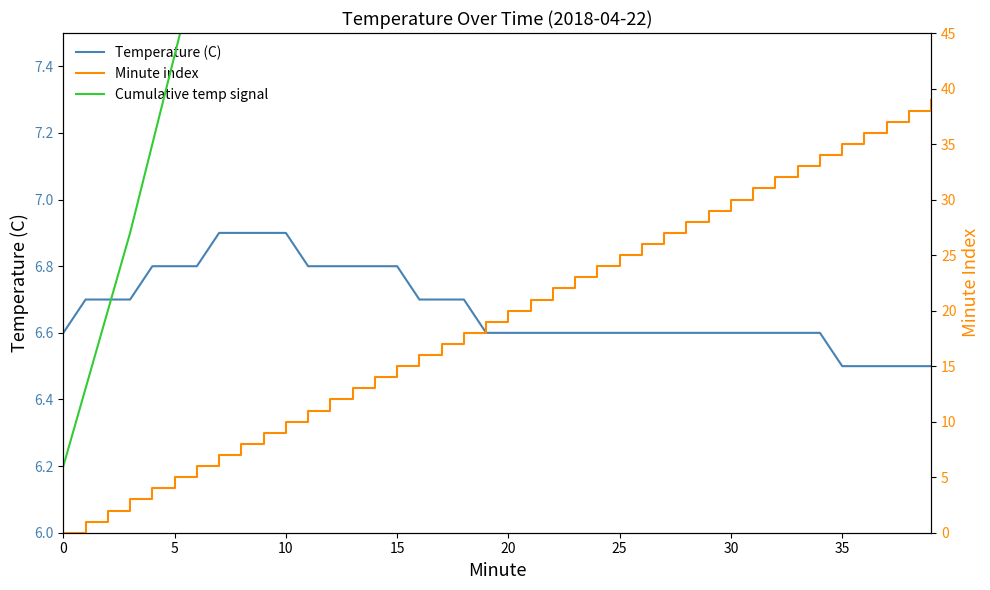

What is the label of the 16th point from the left?

15